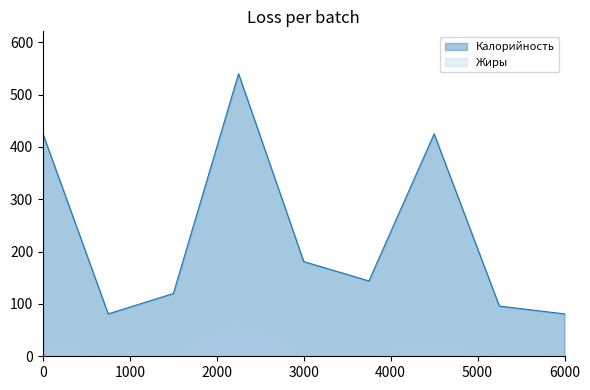

What is the difference between the maximum and minimum values in the Жиры series?

59.7